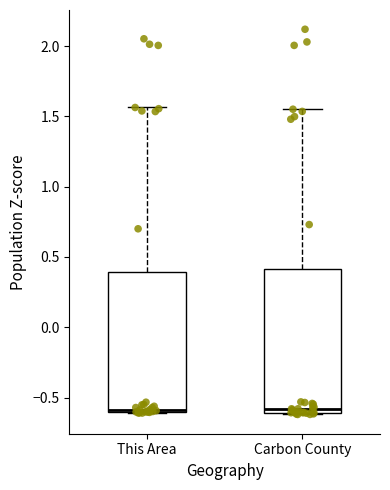

Reading left to right, read every box against the y-axis: the position of its median line, the range the box covers, and the ends of its whiskers. The values are not printed on the chart, so give them approximately, as read against the axis.

This Area: median -0.60 (just above the box's lower edge), box -0.60 to 0.40, whiskers -0.60 to 1.55
Carbon County: median -0.60 (just above the box's lower edge), box -0.60 to 0.40, whiskers -0.60 to 1.55